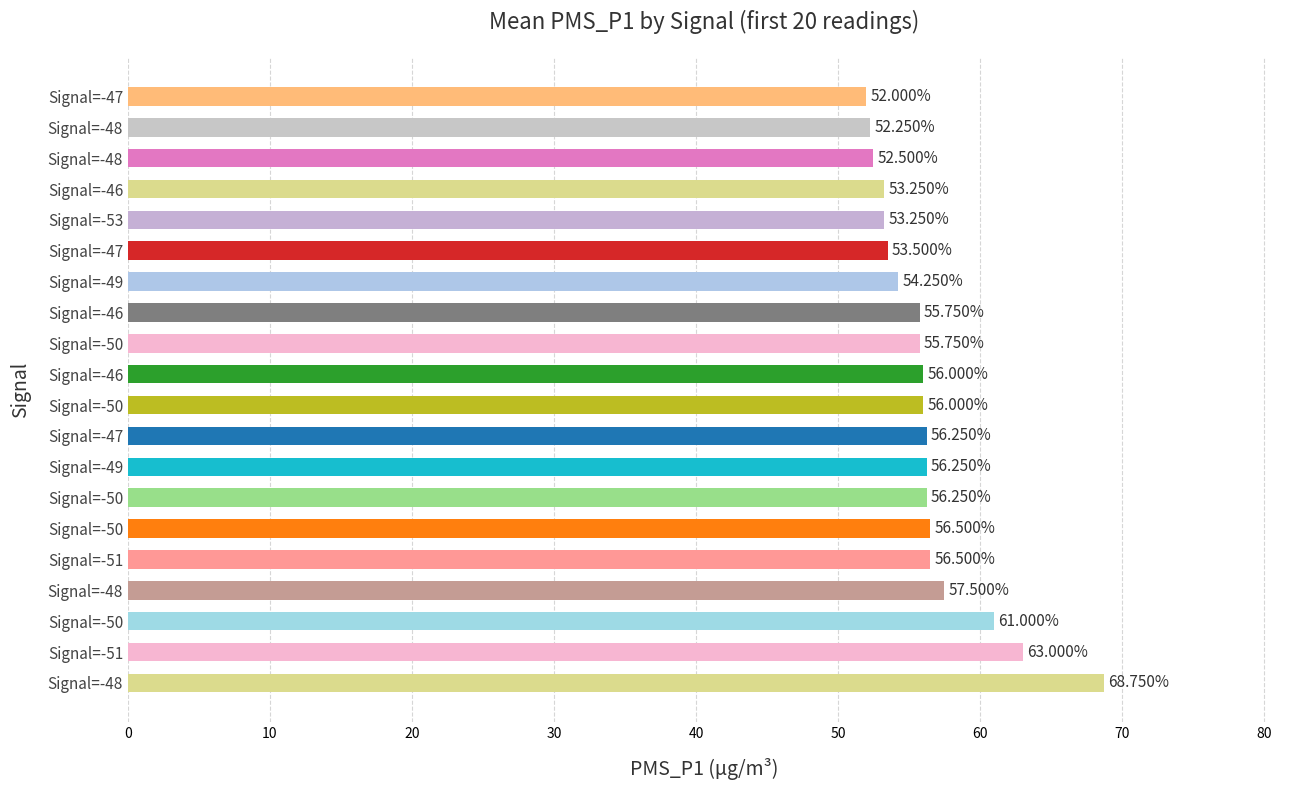

How many bars are there in total?

20